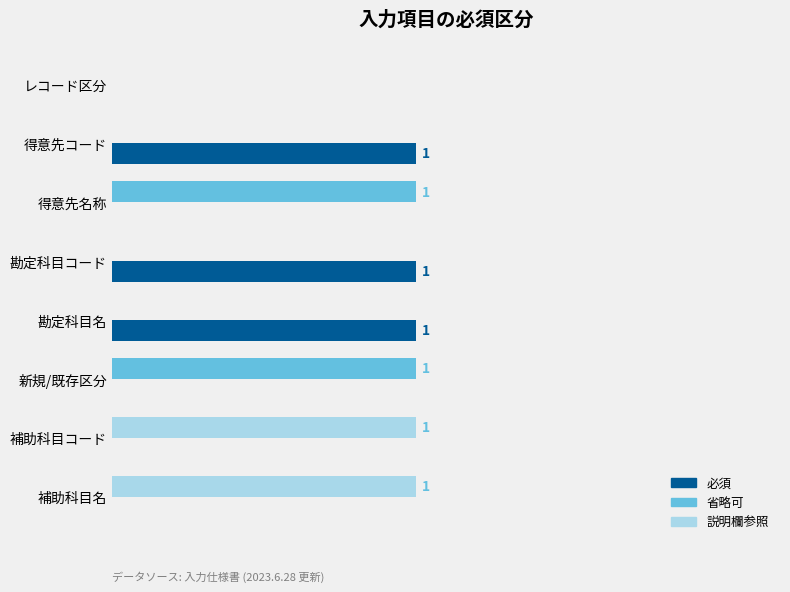

Is it true that 必須 equals 2 at 0.25?

False